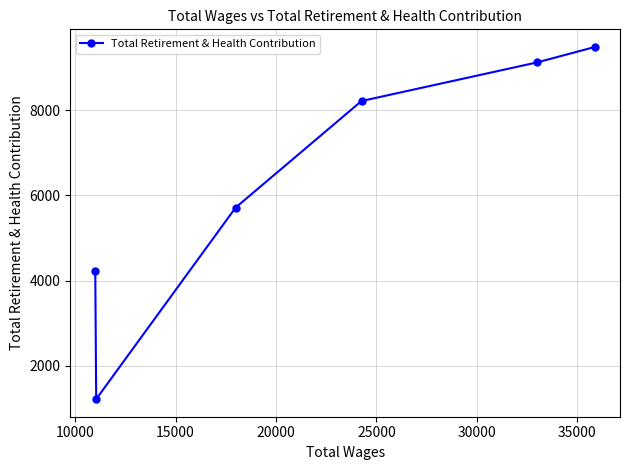

What is the minimum value shown in the chart?

1221